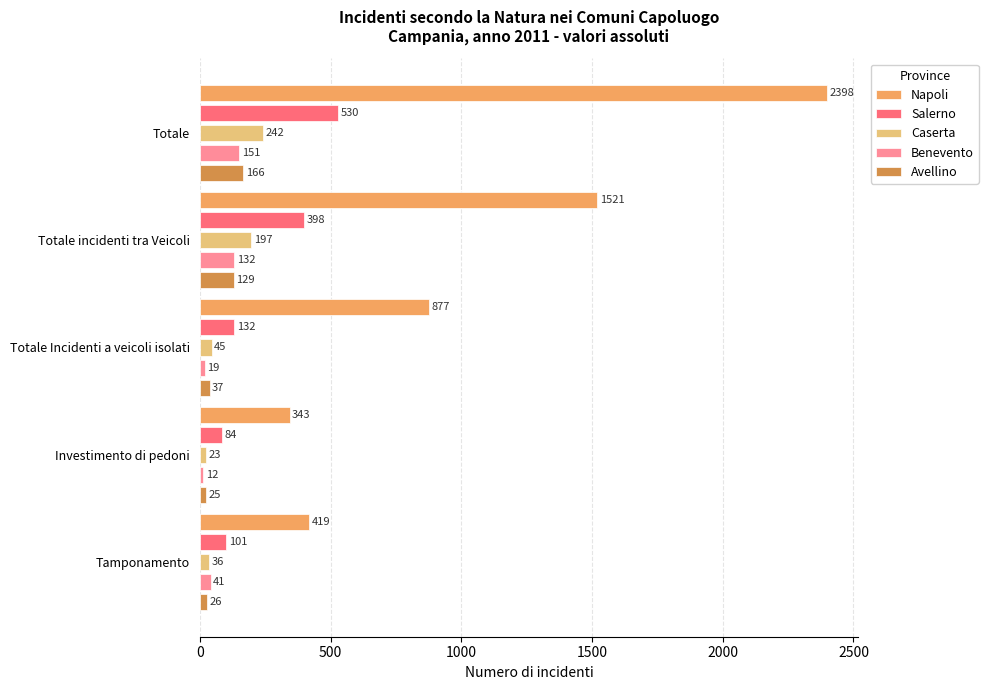

Is the value of Napoli at Investimento di pedoni greater than the value of Salerno at Totale incidenti tra Veicoli?

No